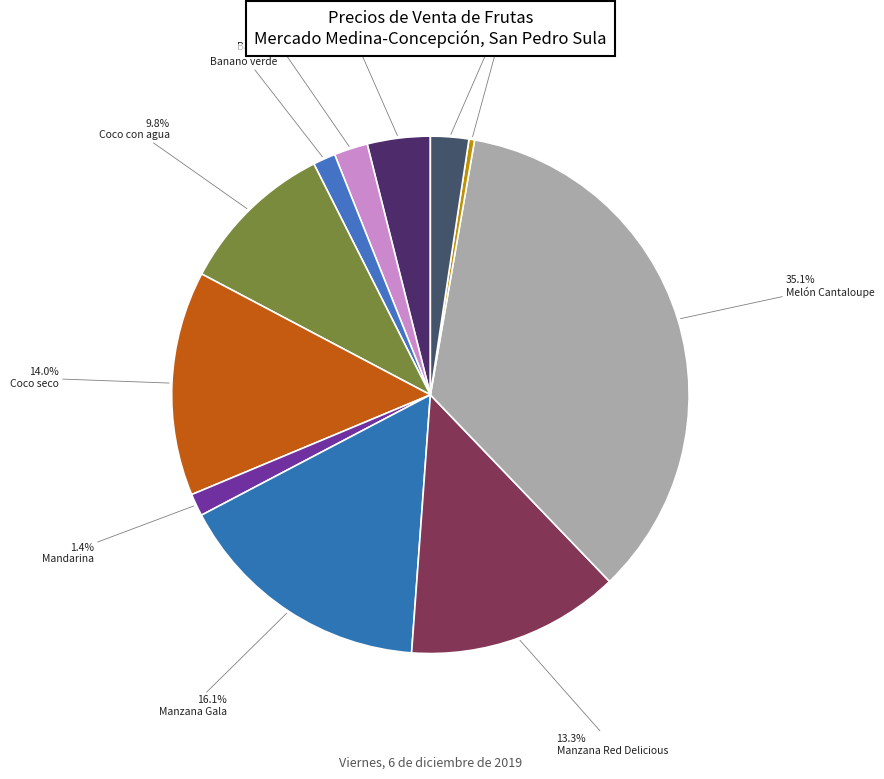

To the nearest percent, what is the combined percentage of Naranja Valencia and Mandarina?

4%